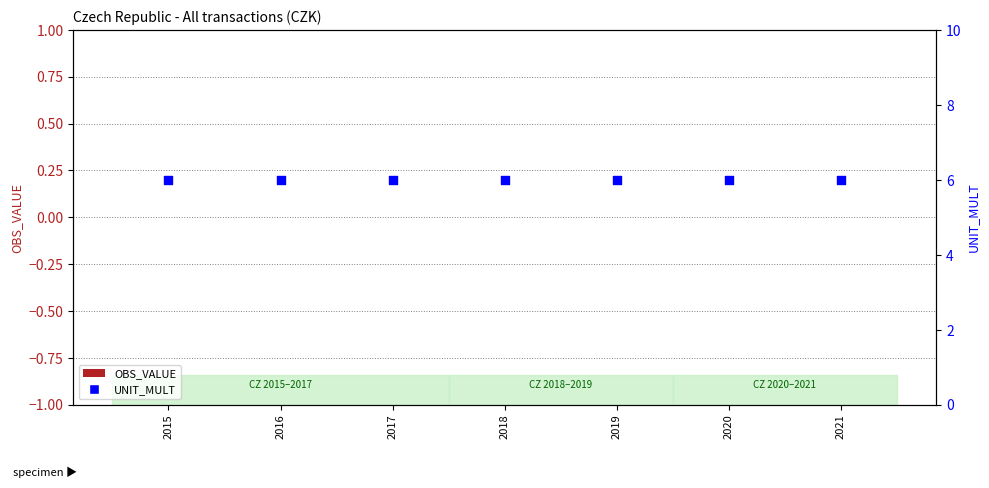

What are all the series names shown in the legend?

OBS_VALUE, UNIT_MULT